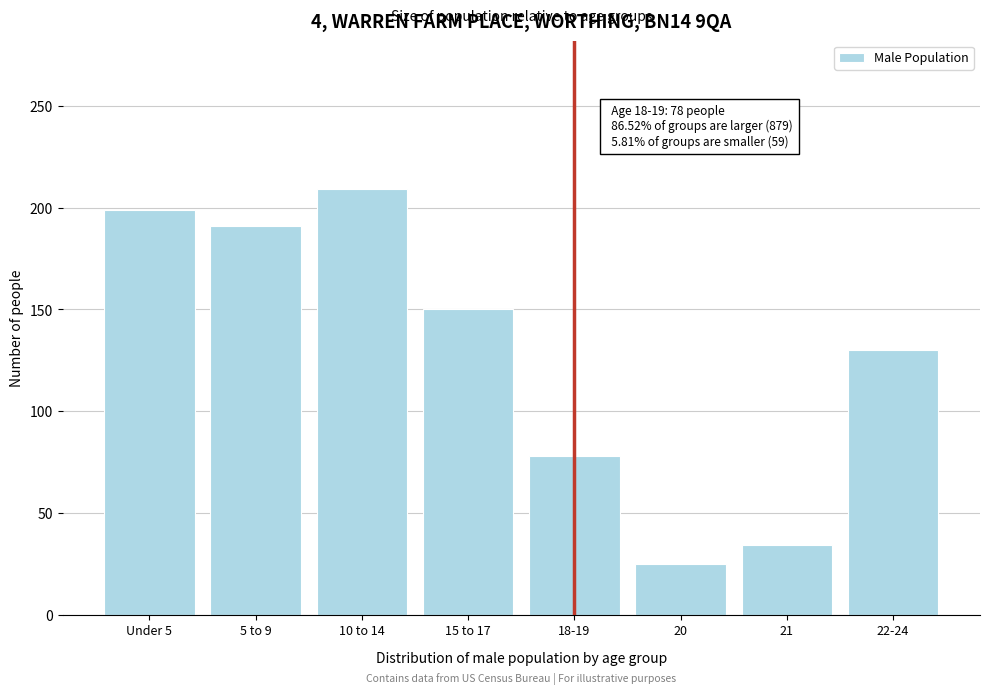

Reading left to right, what are all the values shown in this chart?

Under 5=199	5 to 9=191	10 to 14=209	15 to 17=150	18-19=78	20=25	21=34	22-24=130